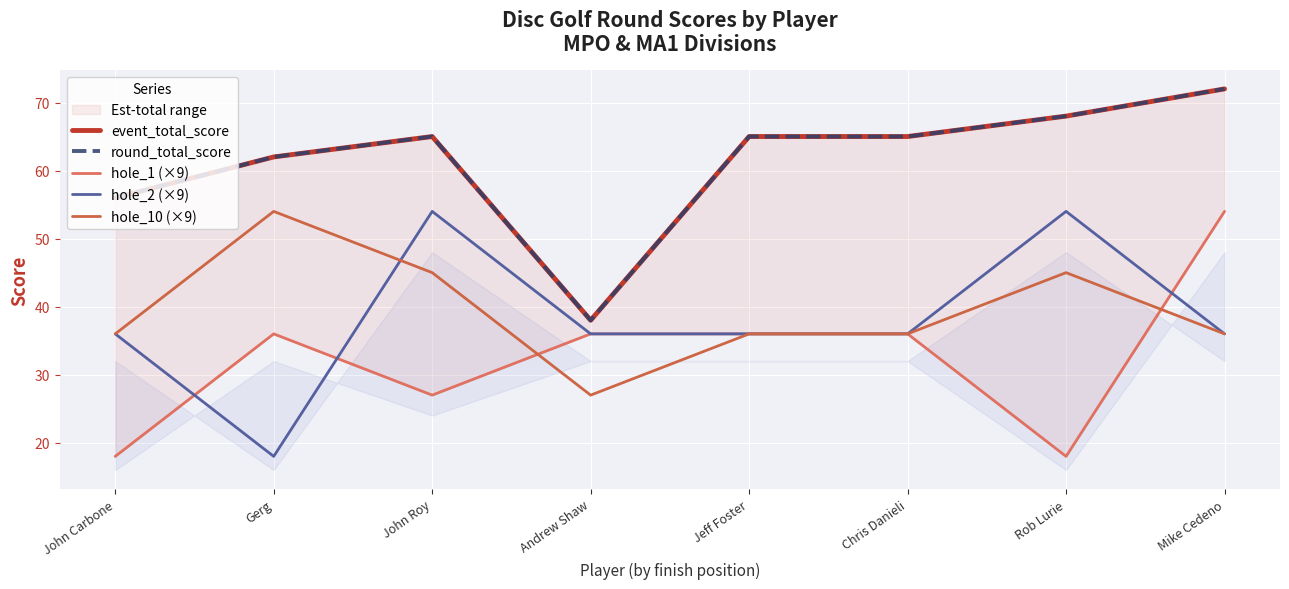

Which series has the widest spread of values?

hole_1 (×9)